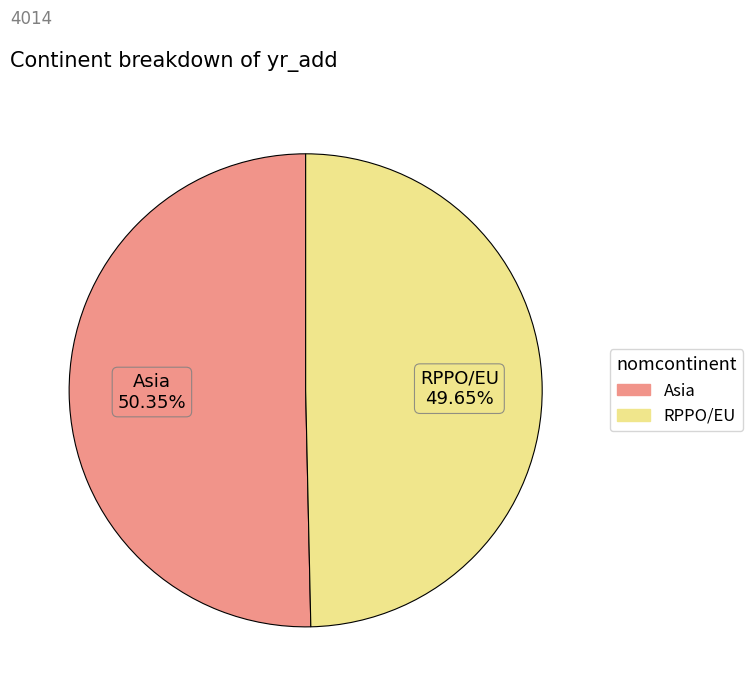

How many slices are in this pie chart?

2